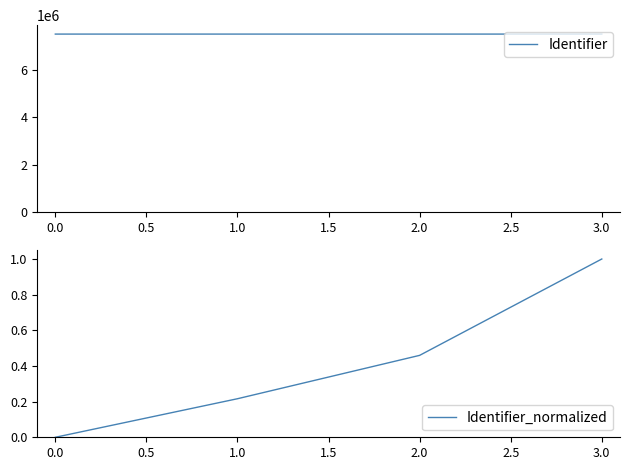

What is the lowest value of the Identifier series?

7499769